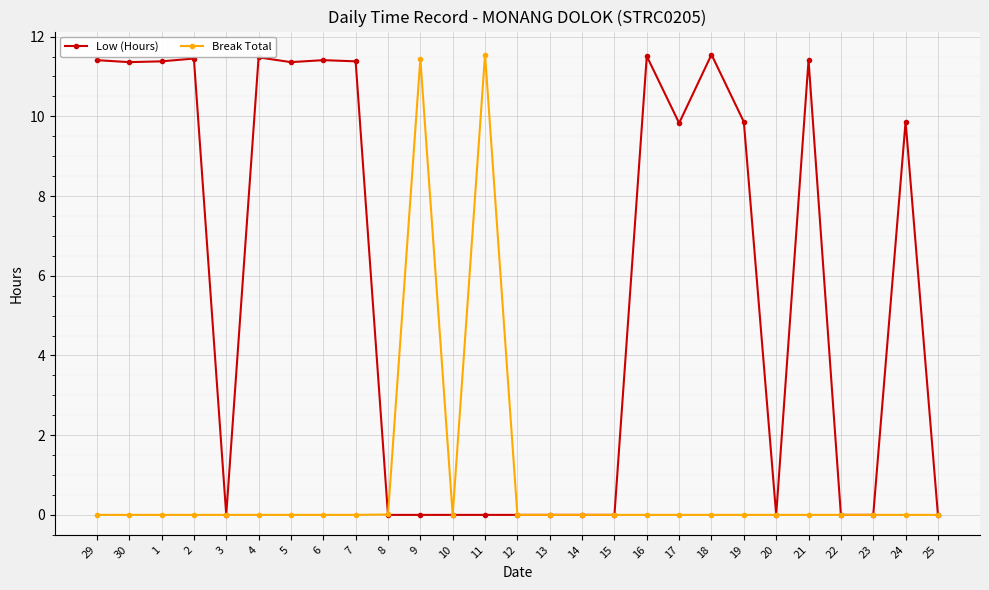

How many distinct data groups are displayed?

2